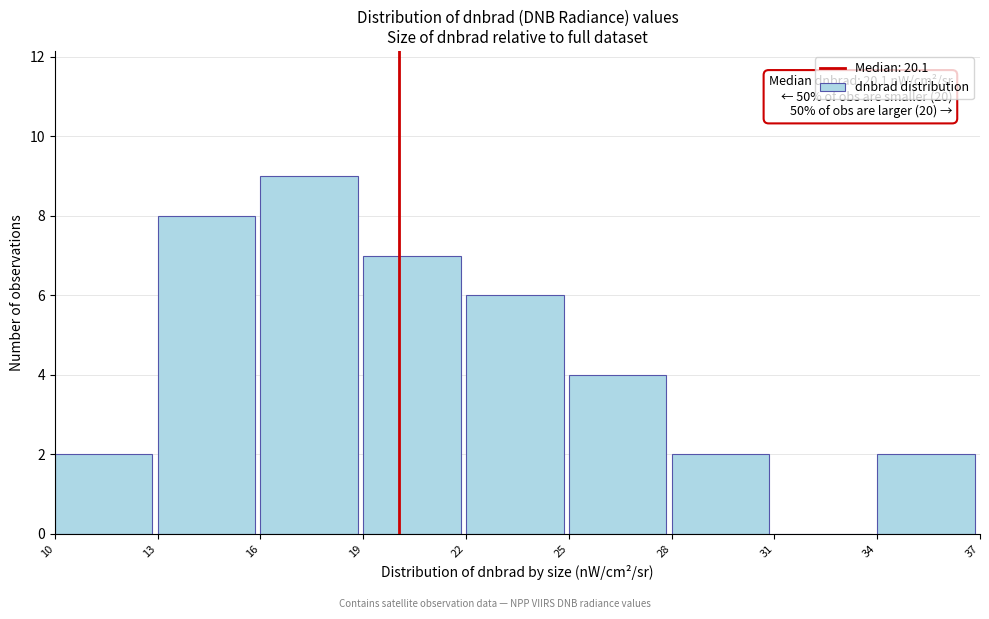

Which range on the x-axis has the tallest bar?

16 to 19